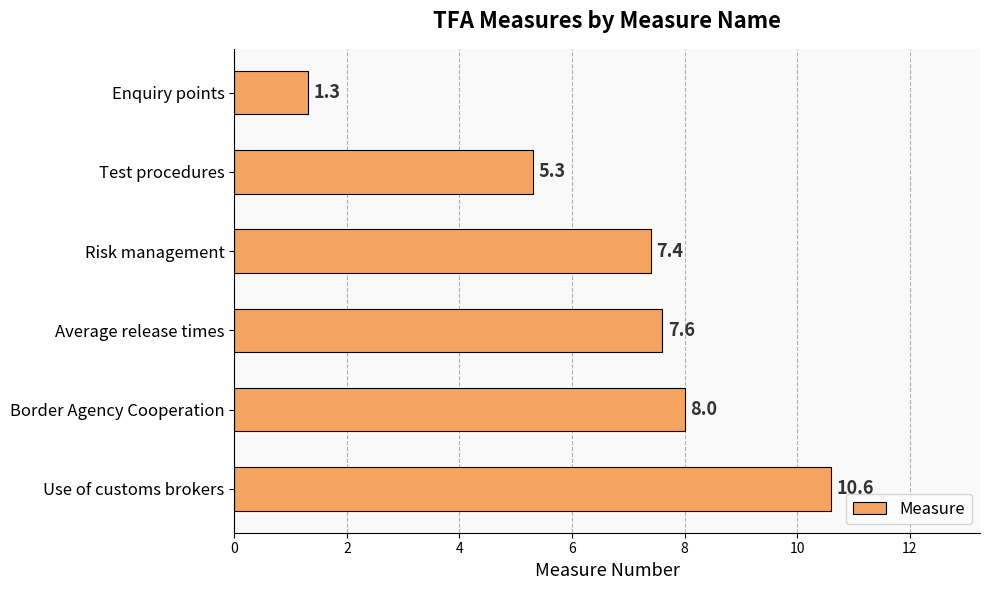

How many values exceed 7?

4